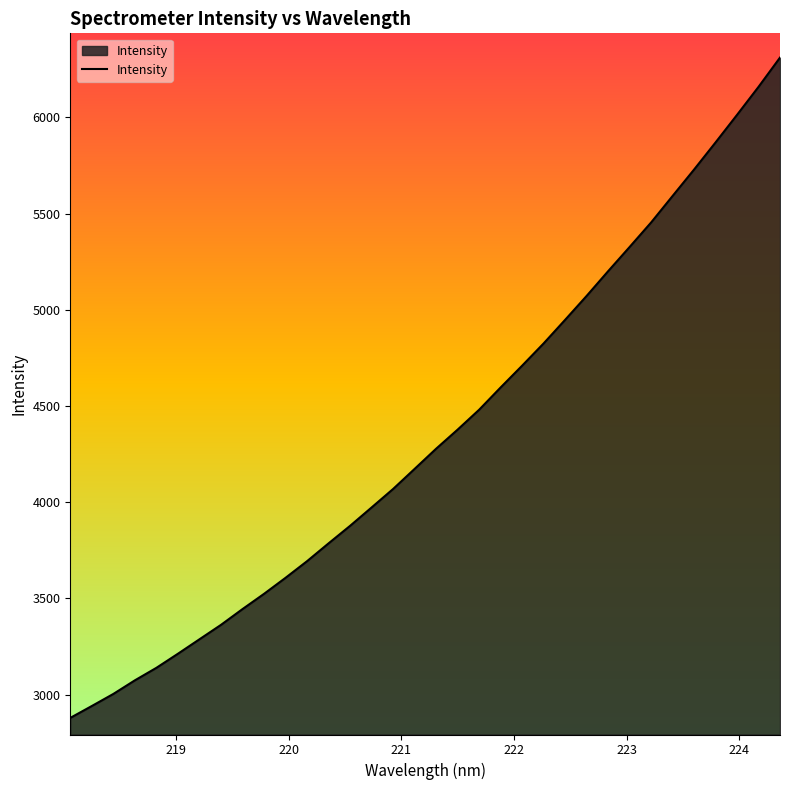

What is the average value?

4352.5